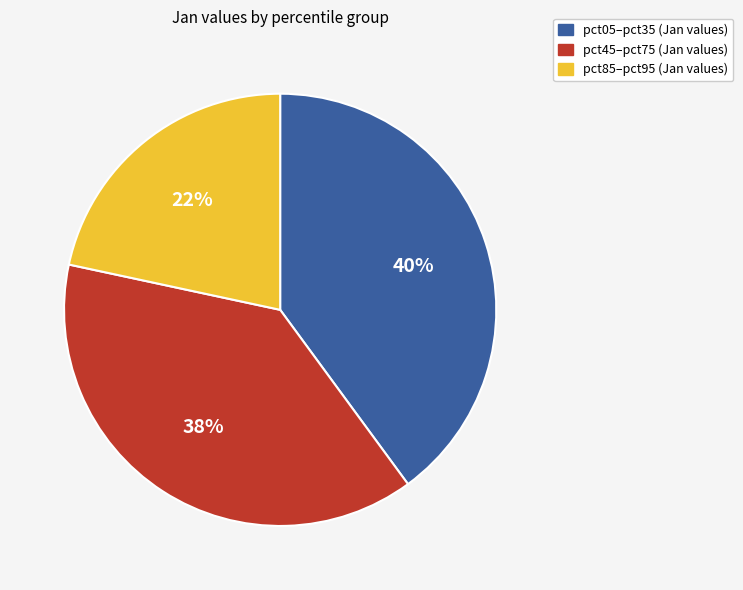

Is there a majority slice in this chart?

No